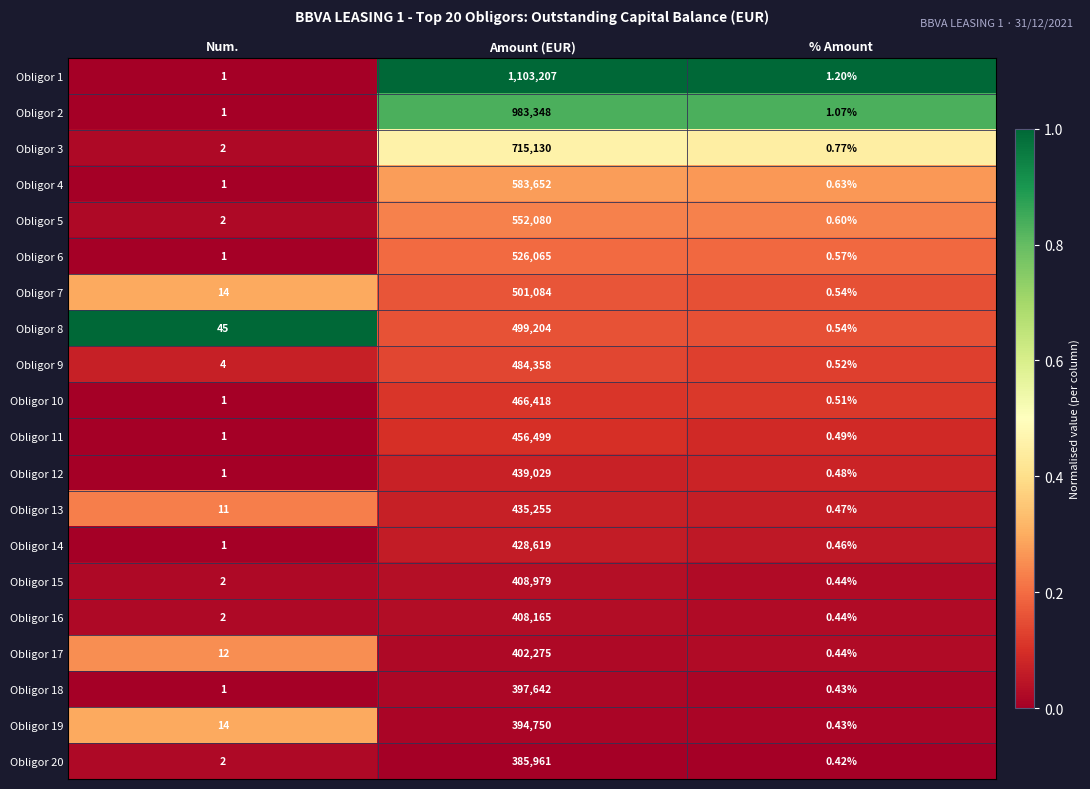

At which label does Obligor 3 reach its peak?

Amount (EUR)